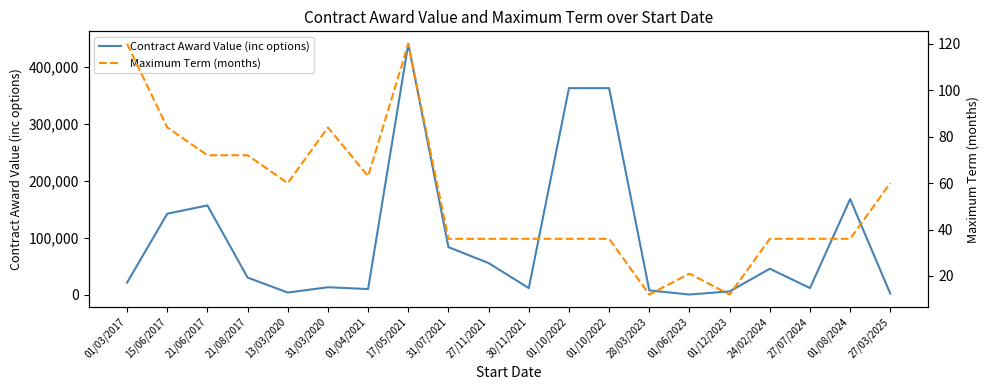

What is the label of the 15th point from the left?

01/06/2023